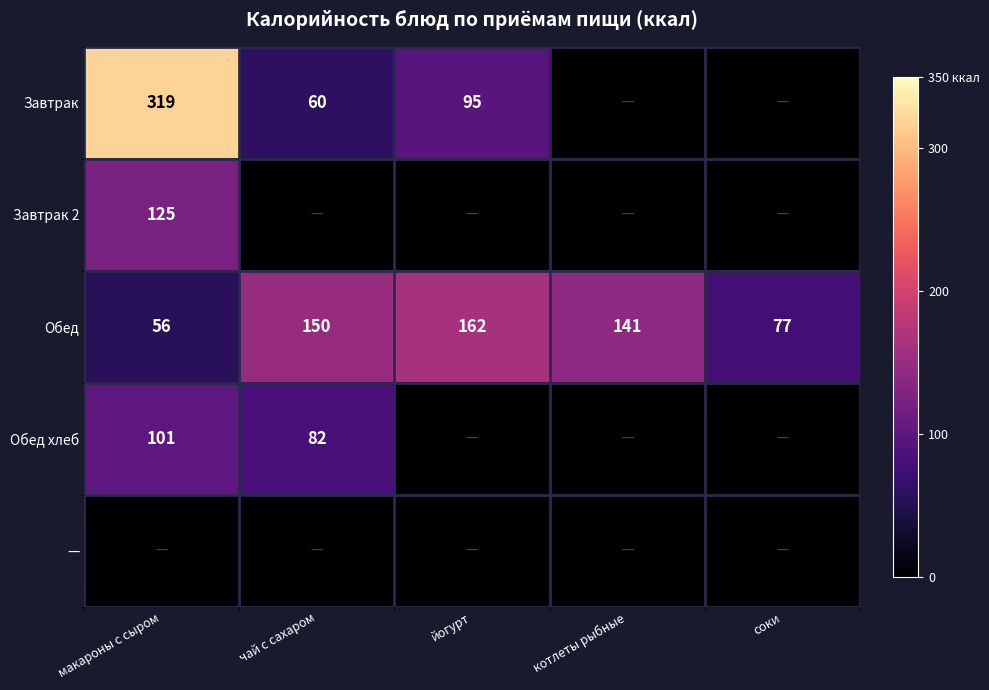

What is the greatest value displayed?

319